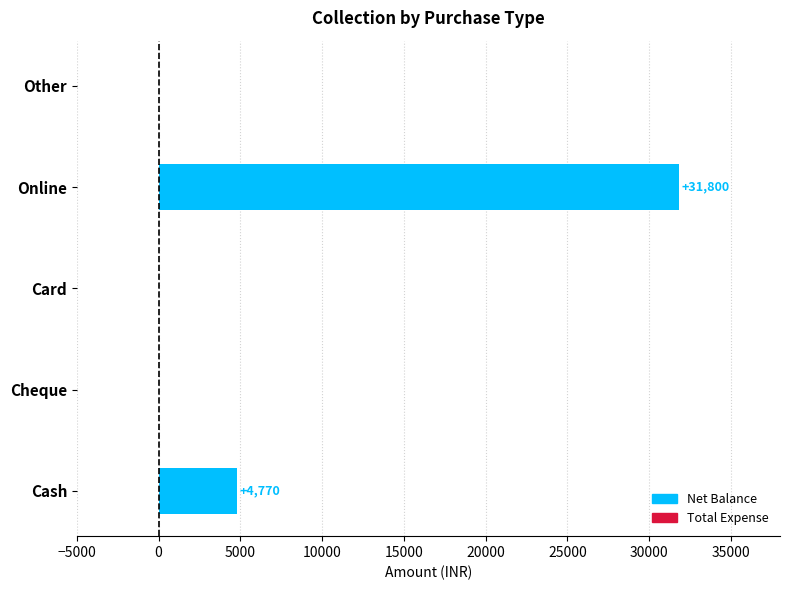

True or false: the data shows -12872 at Cheque.

False